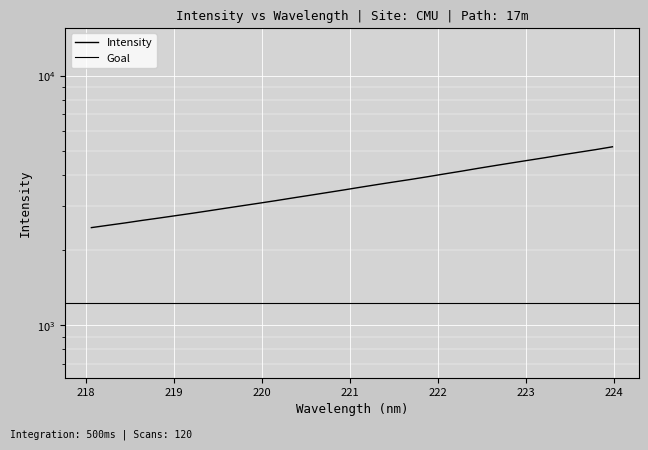

True or false: the data has more than 1 interior local peaks.

False